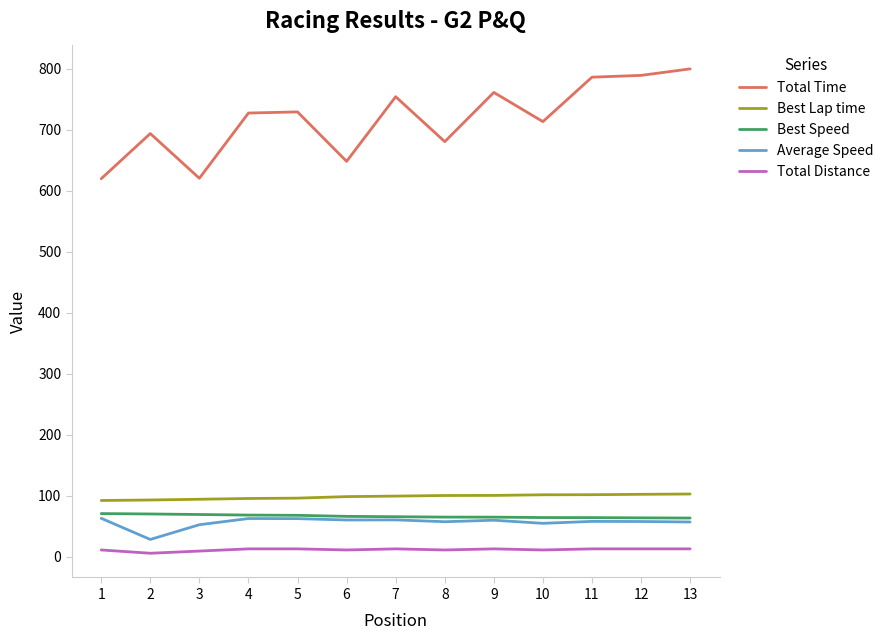

True or false: Total Distance and Total Time intersect in this chart.

False